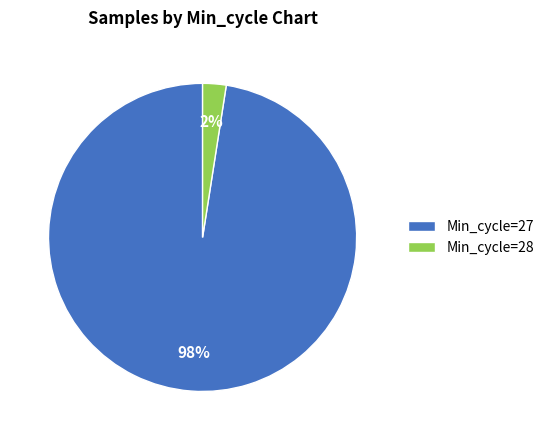

Which has a higher value, Min_cycle=28 or Min_cycle=27?

Min_cycle=27